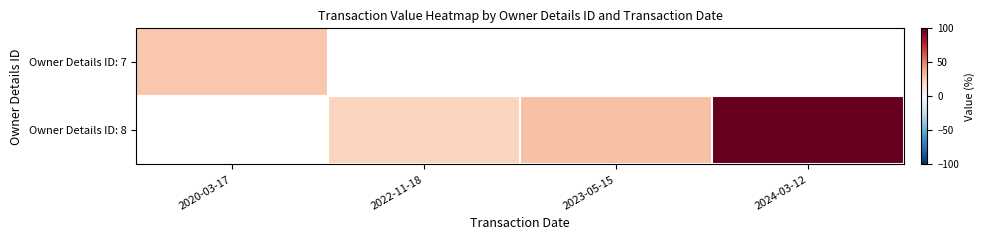

At which label does Owner Details ID: 7 reach its peak?

2020-03-17